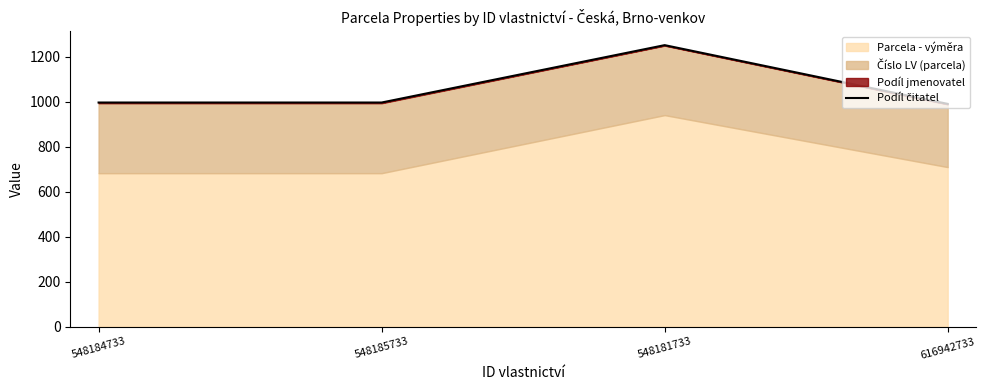

Between 548185733 and 616942733, which is larger?

548185733